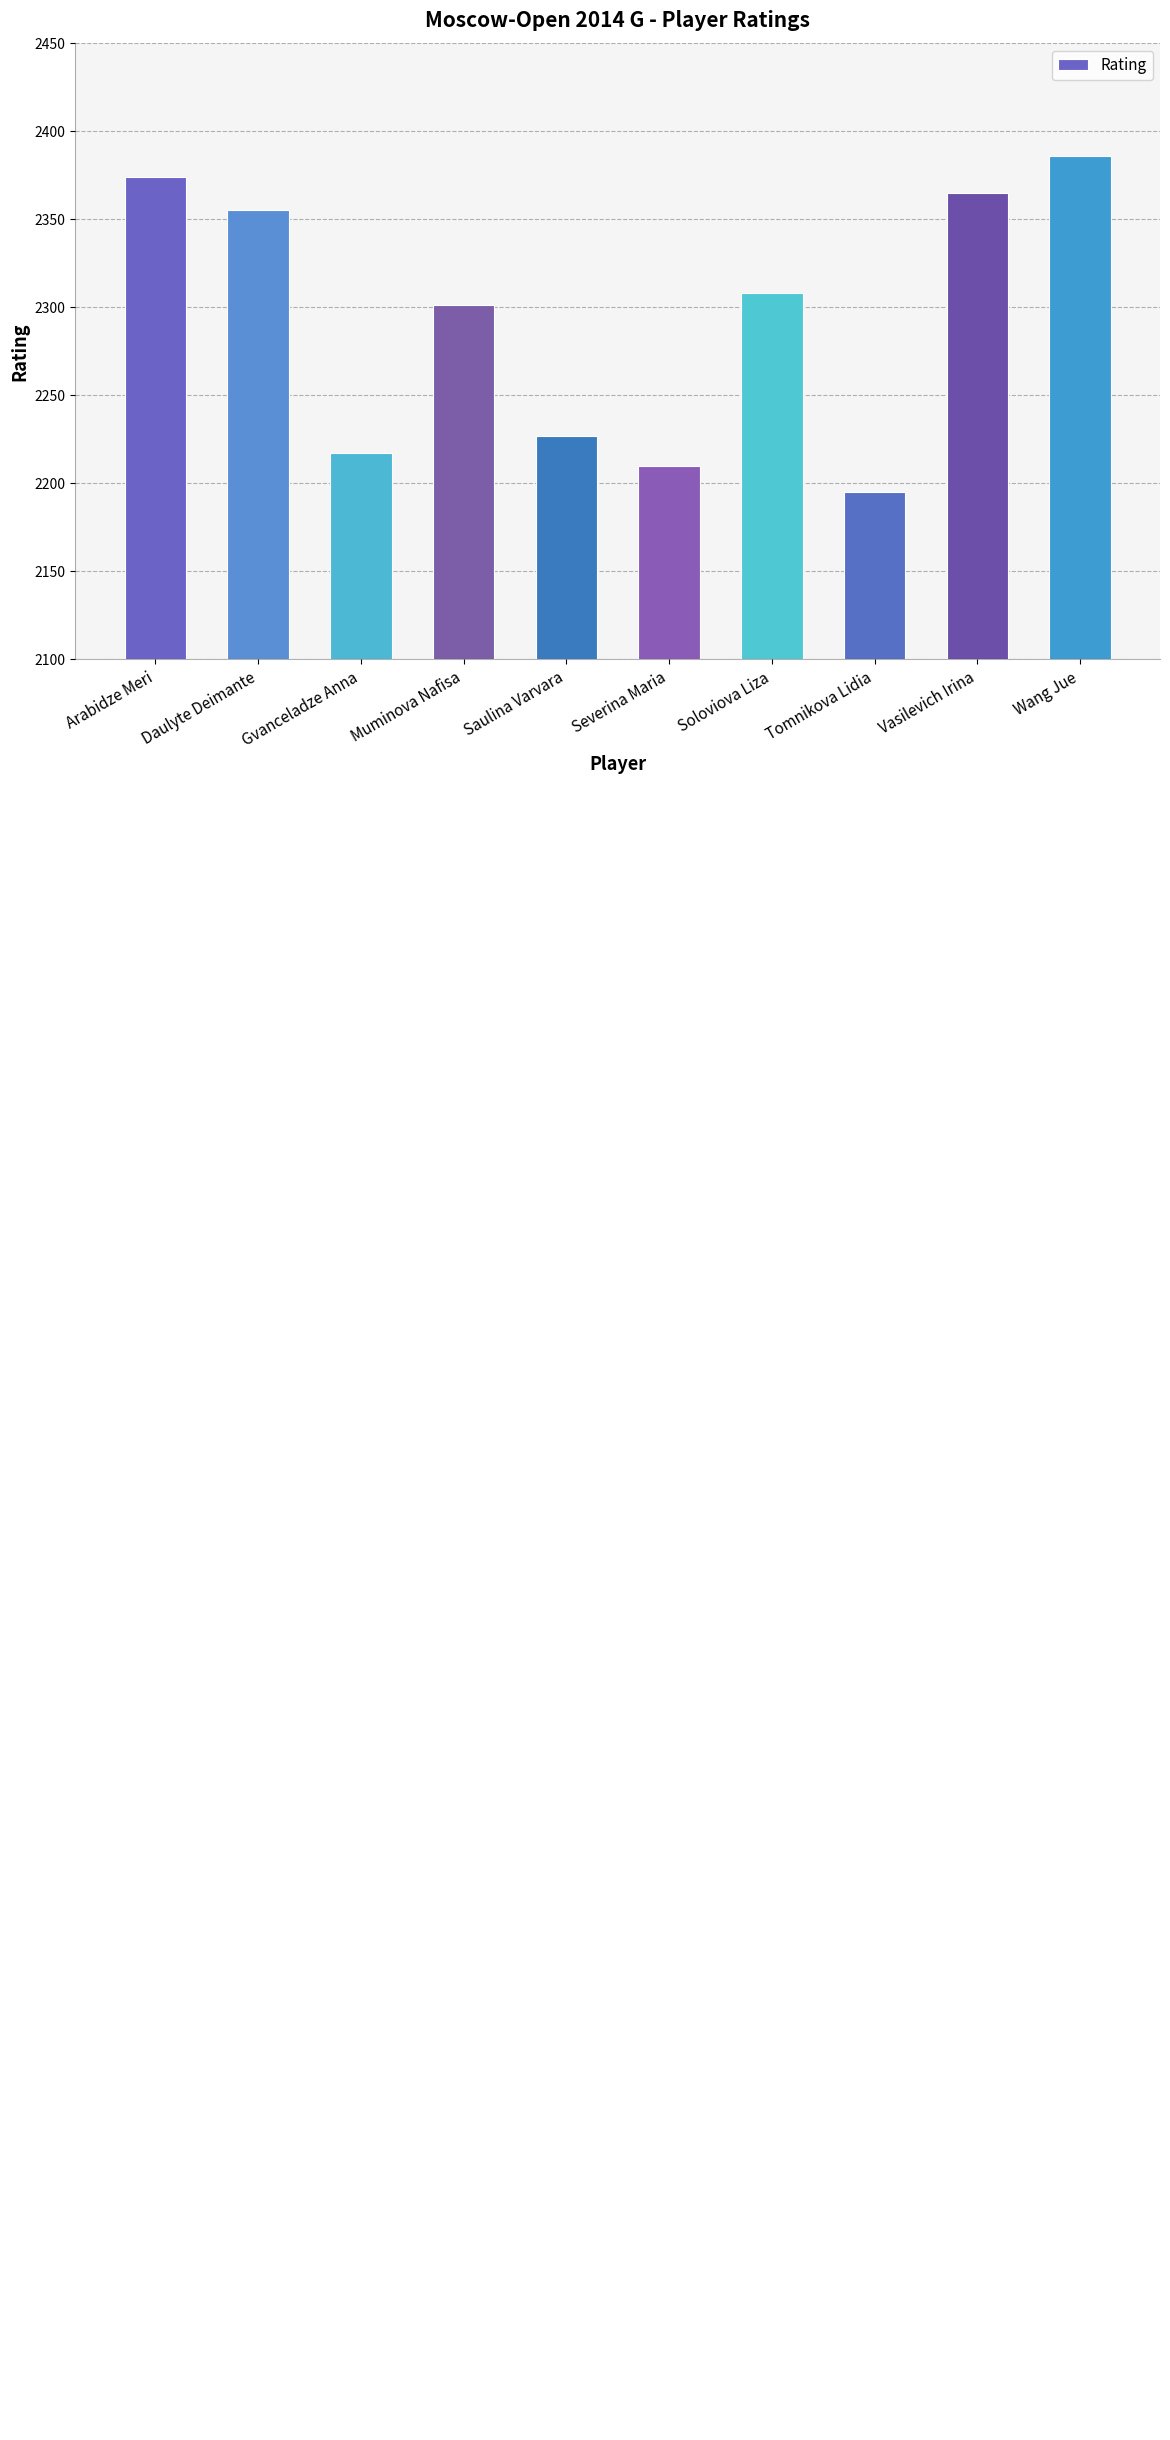

What is the label of the 7th bar from the right?

Muminova Nafisa